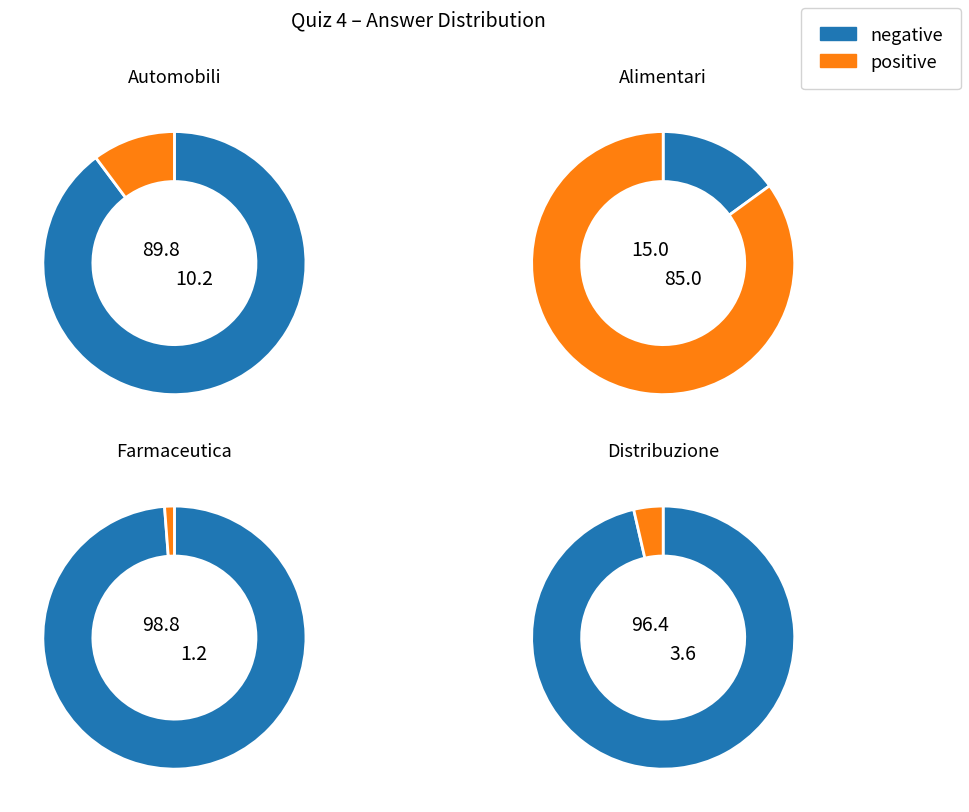

Rank the categories by value from lowest to highest.

Farmaceutica, Distribuzione, Automobili, Alimentari